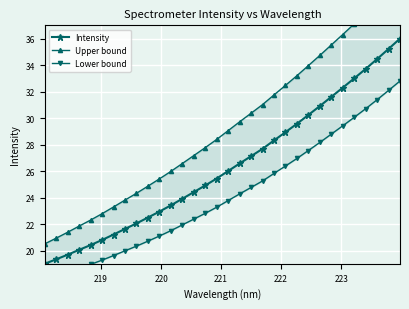

True or false: Intensity has more than 2 points higher than both neighbors.

False